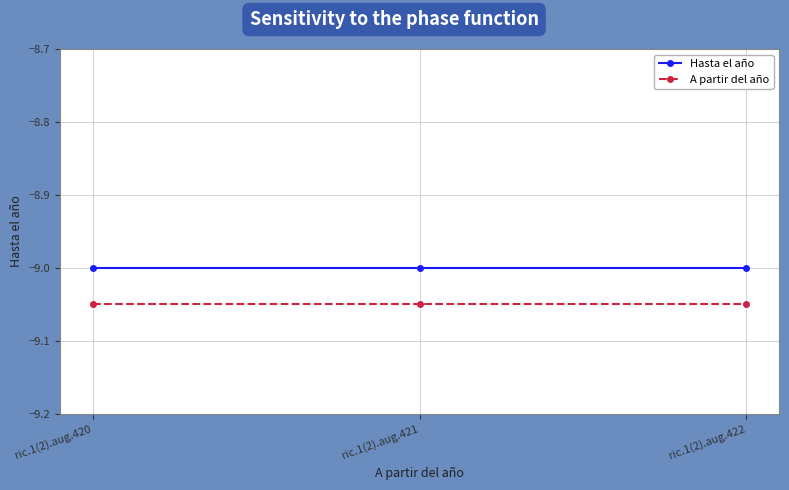

Which has a higher value, ric.1(2).aug.422 or ric.1(2).aug.421?

ric.1(2).aug.422